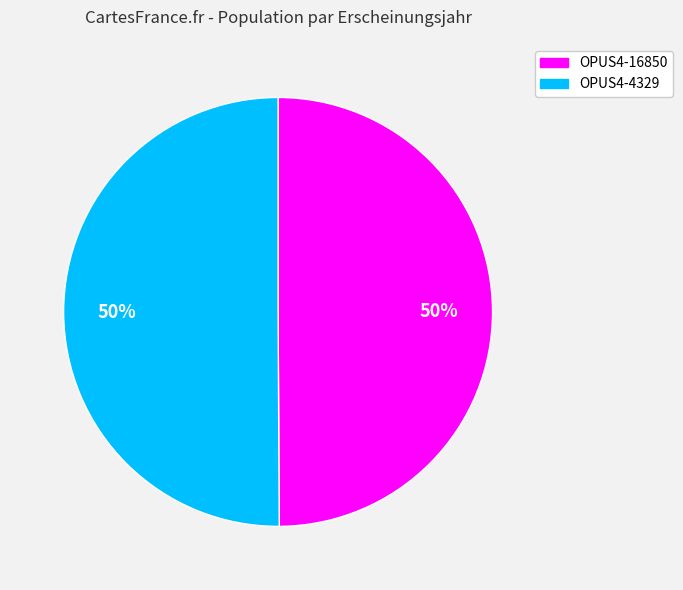

Is the sum of OPUS4-16850 and OPUS4-4329 greater than half?

Yes